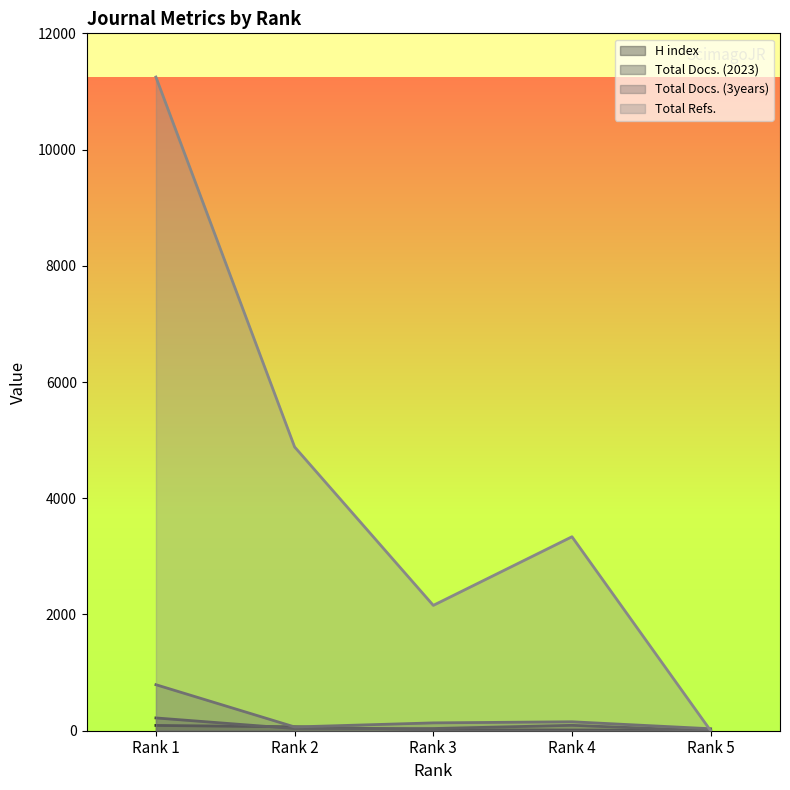

What is the difference between the maximum and minimum values in the Total Docs. (3years) series?

758